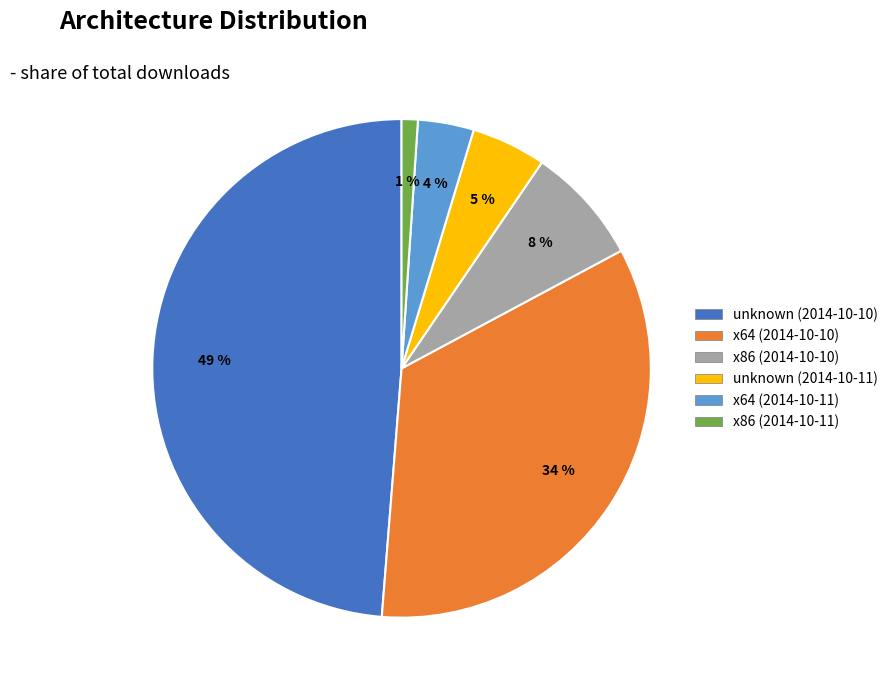

True or false: x86 (2014-10-10) accounts for 17% of the total.

False